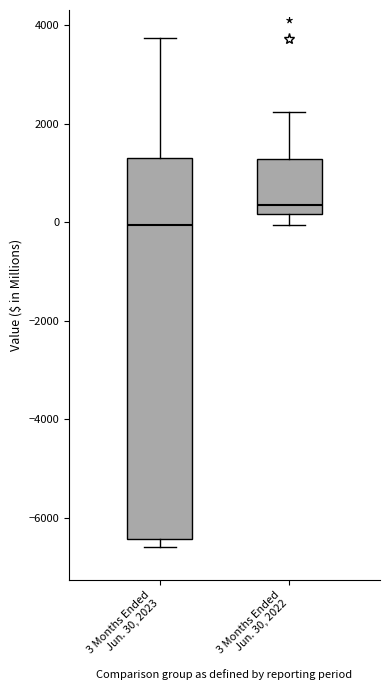

Reading left to right, read every box against the y-axis: the position of its median line, the range the box covers, and the ends of its whiskers. The values are not printed on the chart, so give them approximately, as read against the axis.

3 Months Ended Jun. 30, 2023: median 0, box -6400 to 1200, whiskers -6600 to 3800
3 Months Ended Jun. 30, 2022: median 400, box 200 to 1200, whiskers 0 to 2200